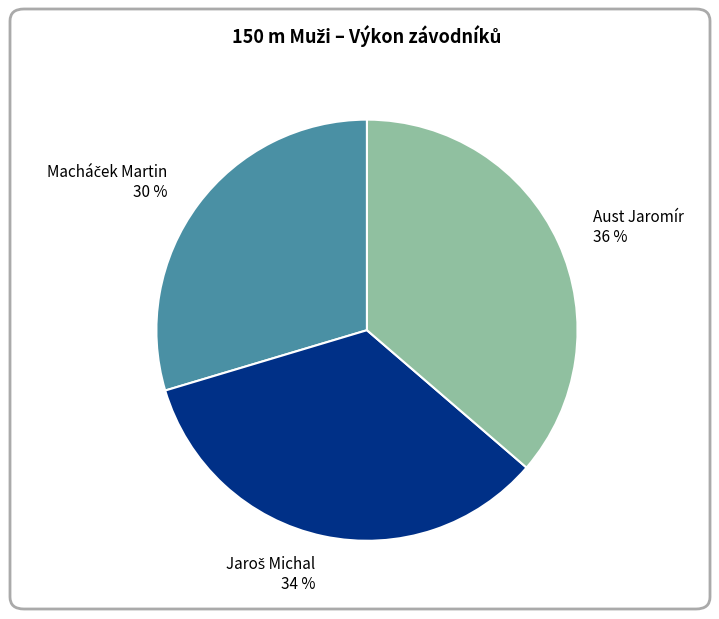

To the nearest percent, what portion does Aust Jaromír 36 % represent?

36%